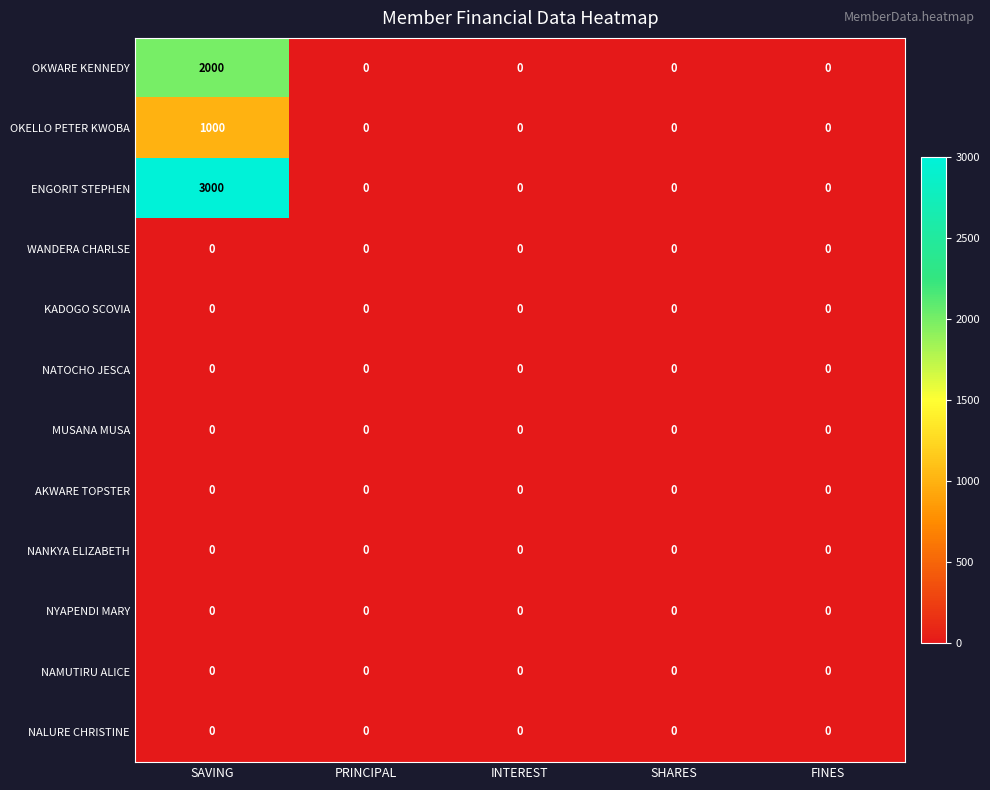

At which category is the sum across all series the highest?

SAVING